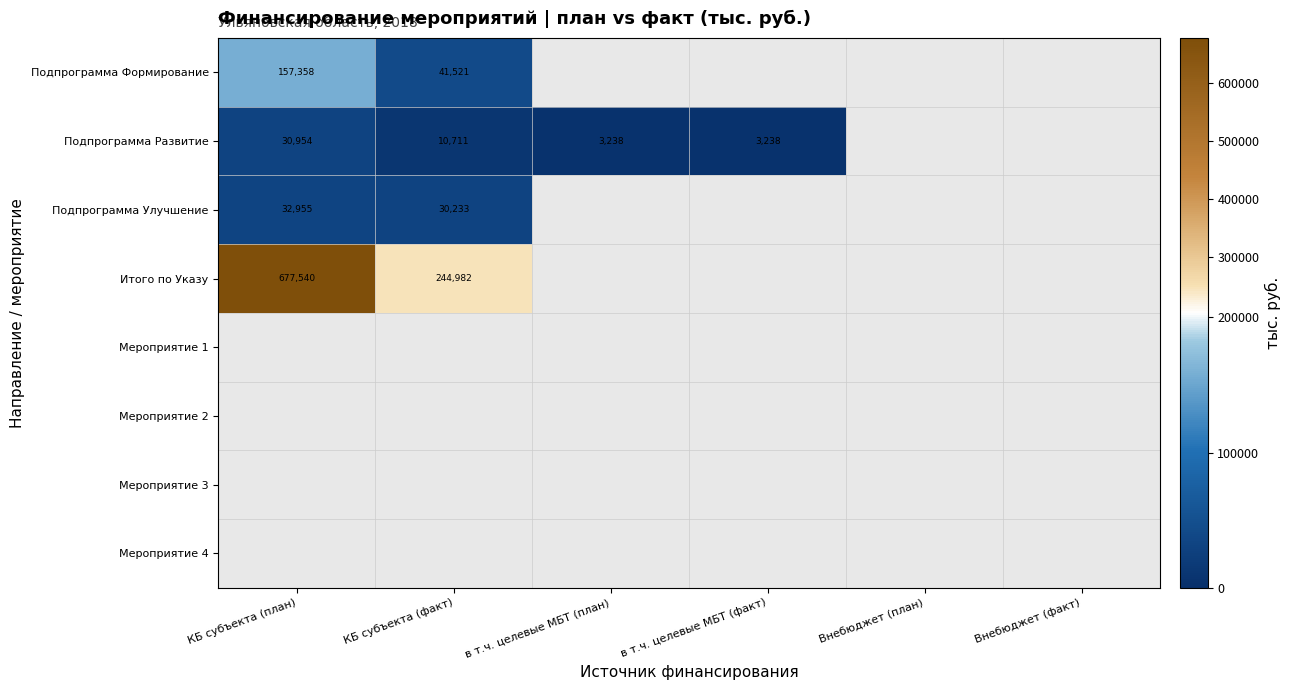

Is it true that Подпрограмма Формирование equals 24704 at КБ субъекта (факт)?

False